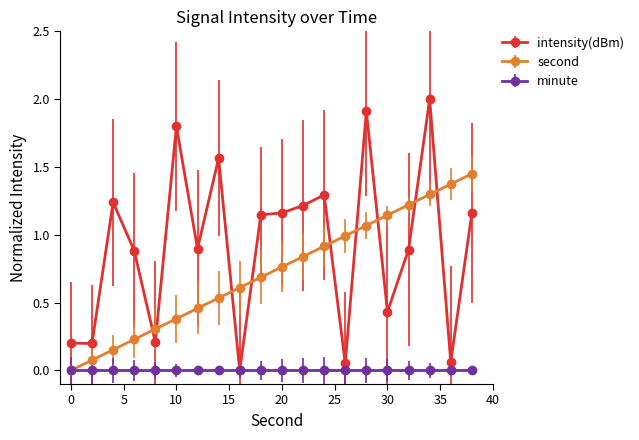

Which series has the widest spread of values?

intensity(dBm)